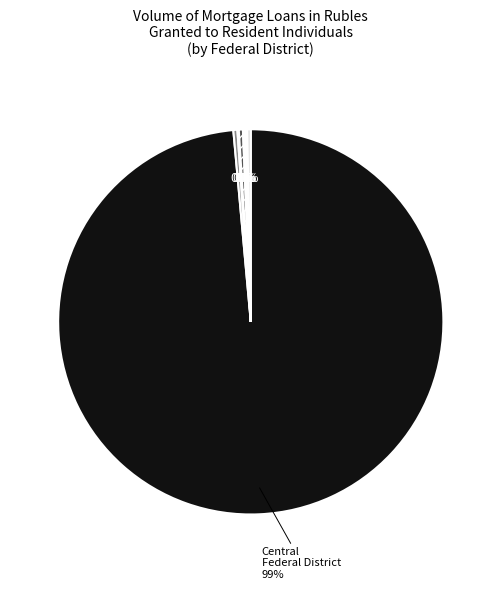

Which slice represents more than half of the pie?

Central Federal District